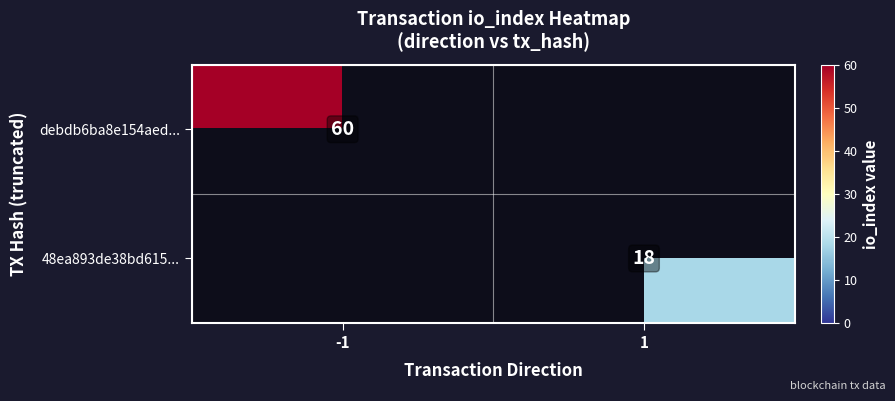

At which category does the chart reach its peak across all series?

-1